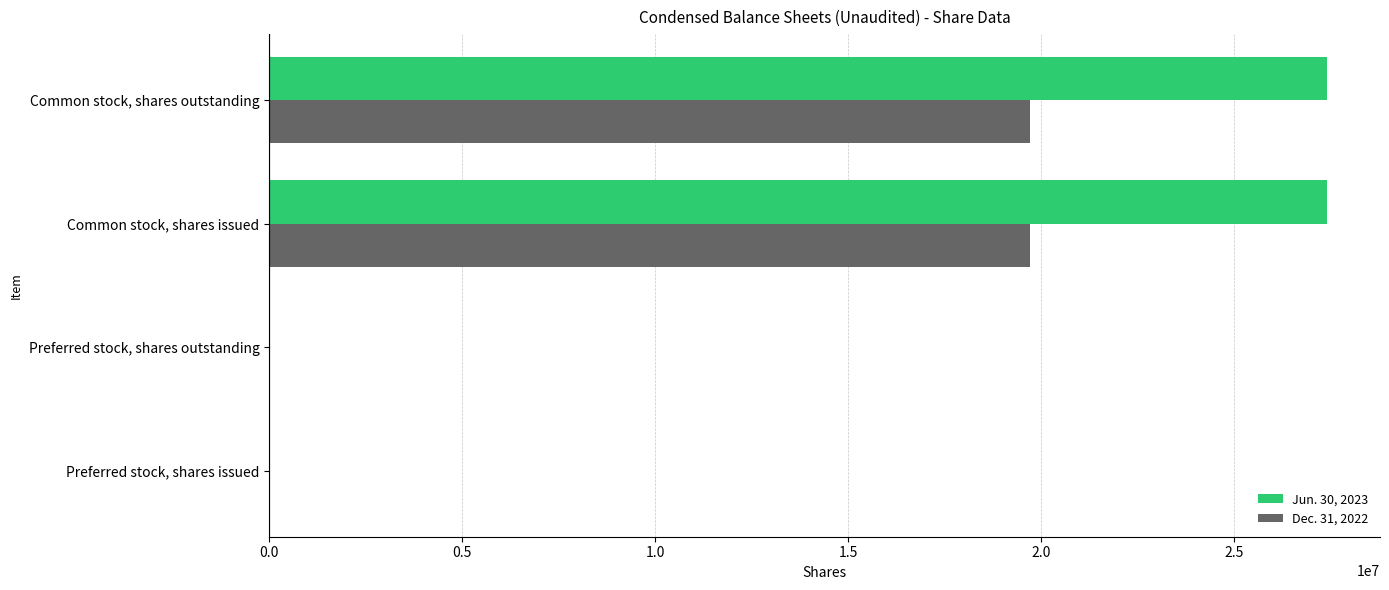

Is it true that Jun. 30, 2023 equals 27410234 at Common stock, shares outstanding?

True